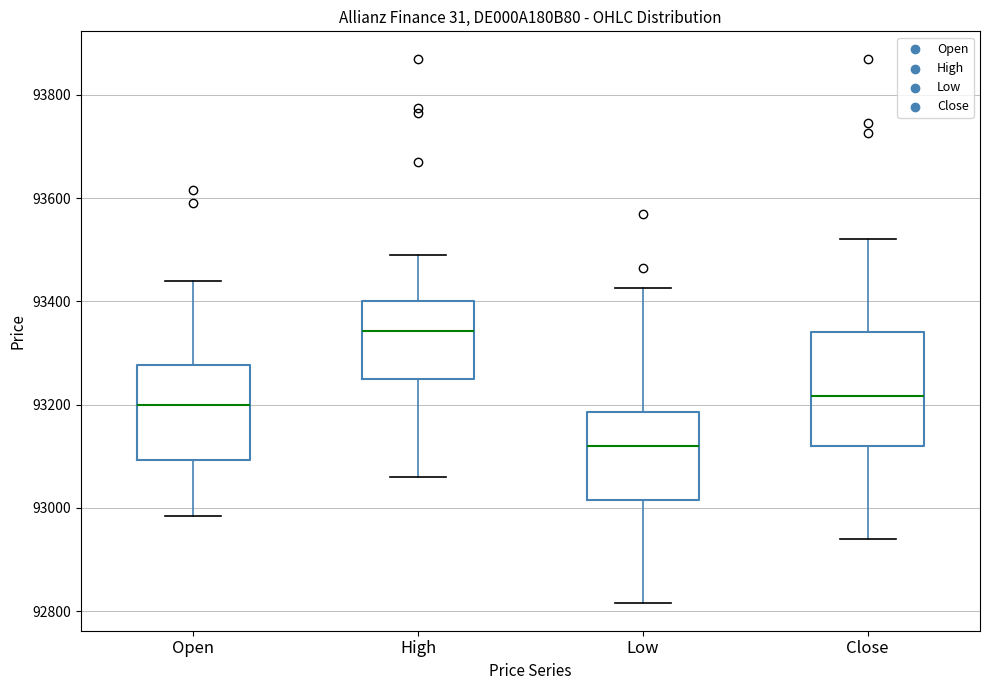

Which box has the highest median line?

High